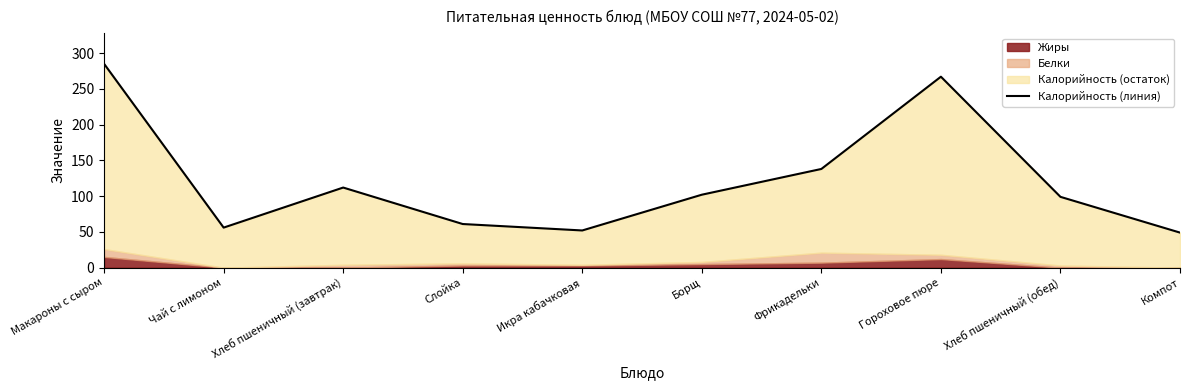

Where is the data nearest to the value 167?

Фрикадельки